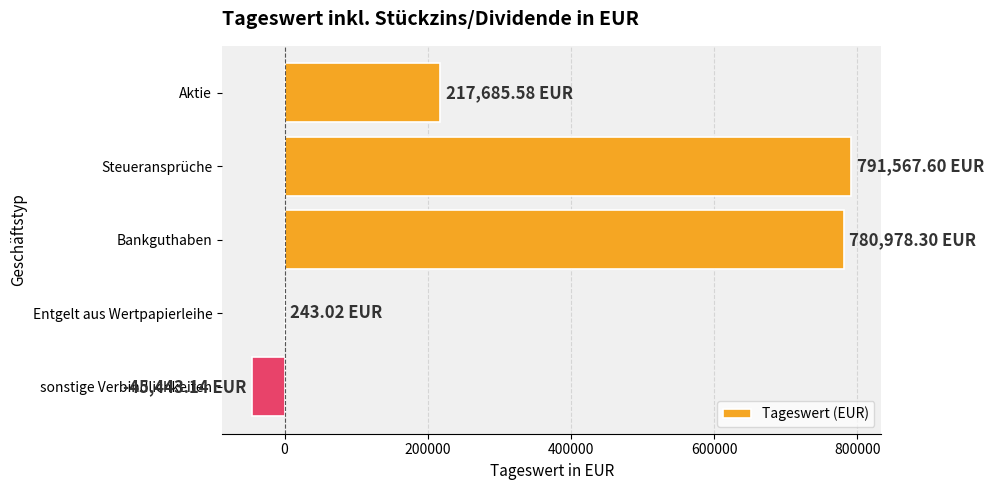

What is the sum of all values?

1745031.4